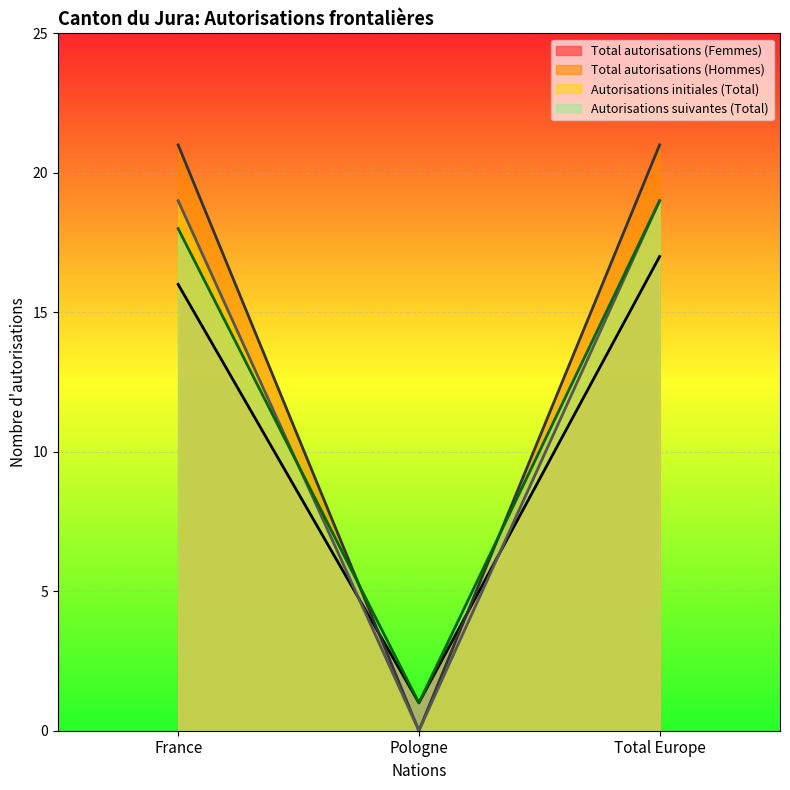

How many distinct data groups are displayed?

4